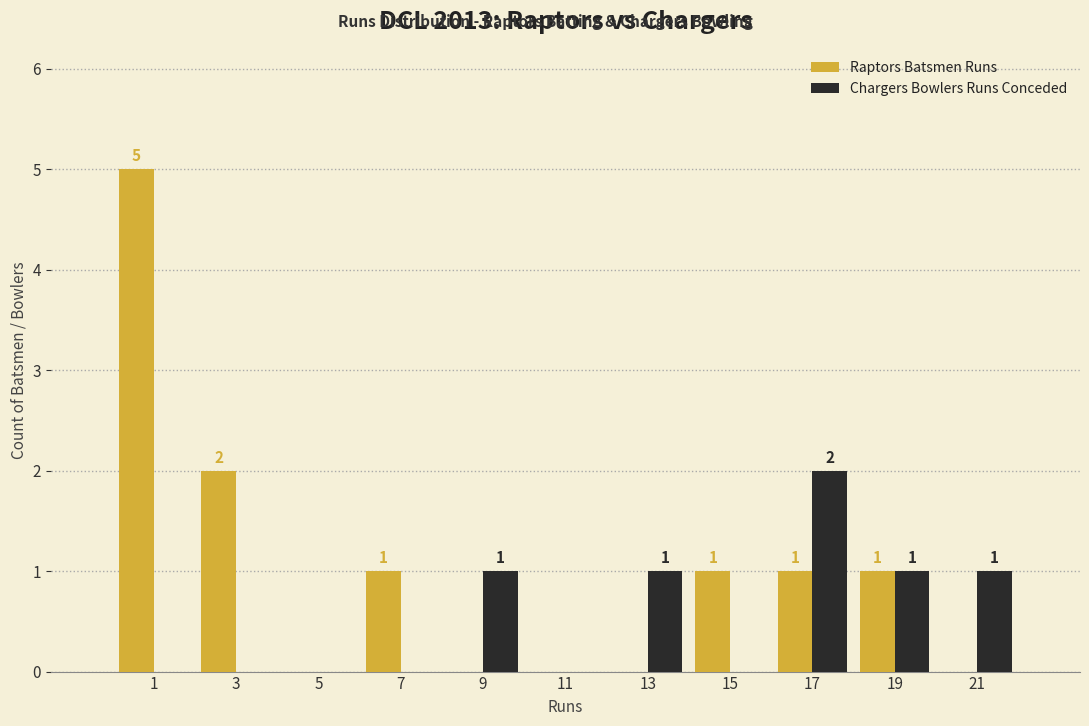

In the Raptors Batsmen Runs series, which range on the x-axis has the tallest bar?

0 to 2